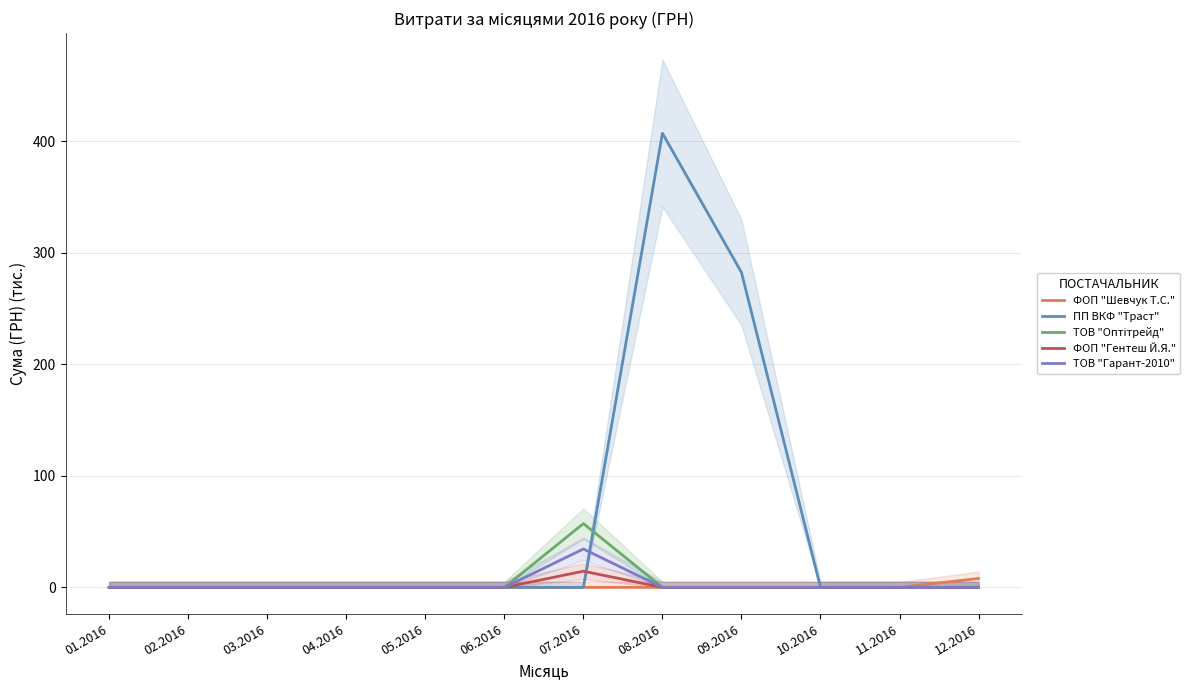

Where is the first local maximum for ТОВ "Гарант-2010"?

07.2016